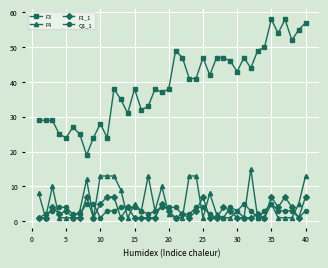

At how many categories does at least one series exceed 23?

39